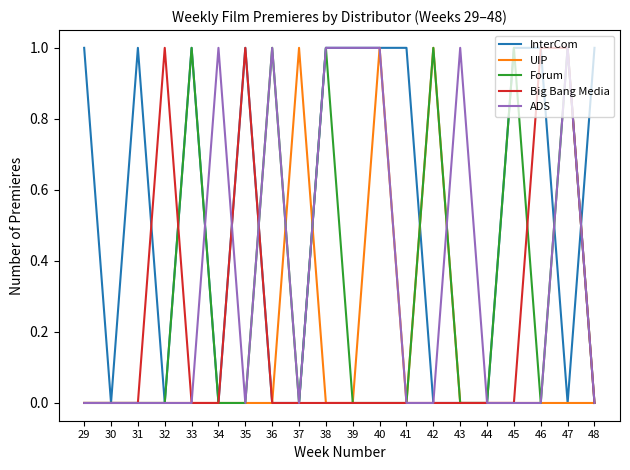

Is the value of ADS at 37 greater than the value of InterCom at 33?

No